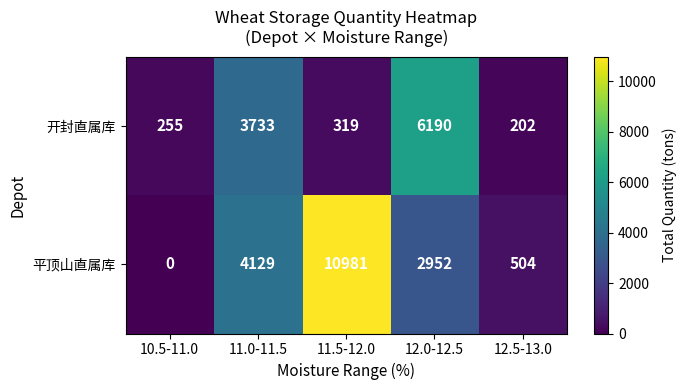

Reading right to left, list all the values displayed in this chart.

开封直属库: 12.5-13.0=202	12.0-12.5=6190	11.5-12.0=319	11.0-11.5=3733	10.5-11.0=255
平顶山直属库: 12.5-13.0=504	12.0-12.5=2952	11.5-12.0=10981	11.0-11.5=4129	10.5-11.0=0